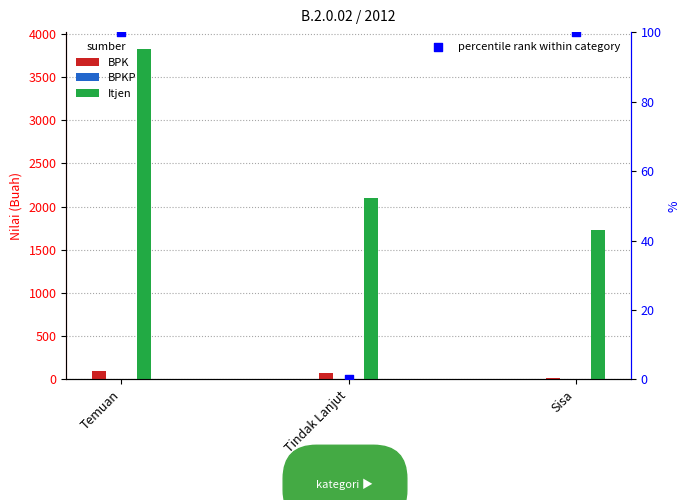

Which series has the widest spread of Y values?

Itjen